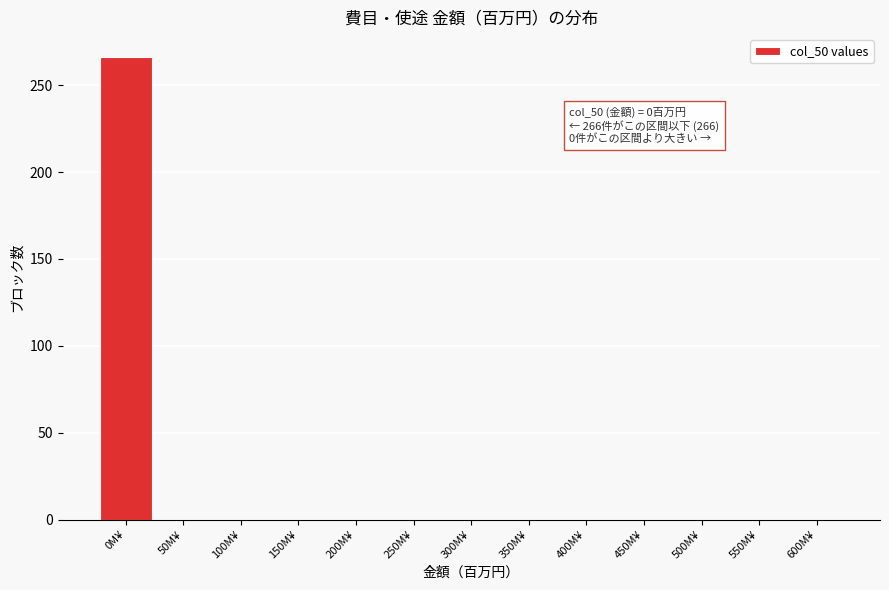

Reading left to right, list all the values displayed in this chart.

0M¥=266	50M¥=0	100M¥=0	150M¥=0	200M¥=0	250M¥=0	300M¥=0	350M¥=0	400M¥=0	450M¥=0	500M¥=0	550M¥=0	600M¥=0